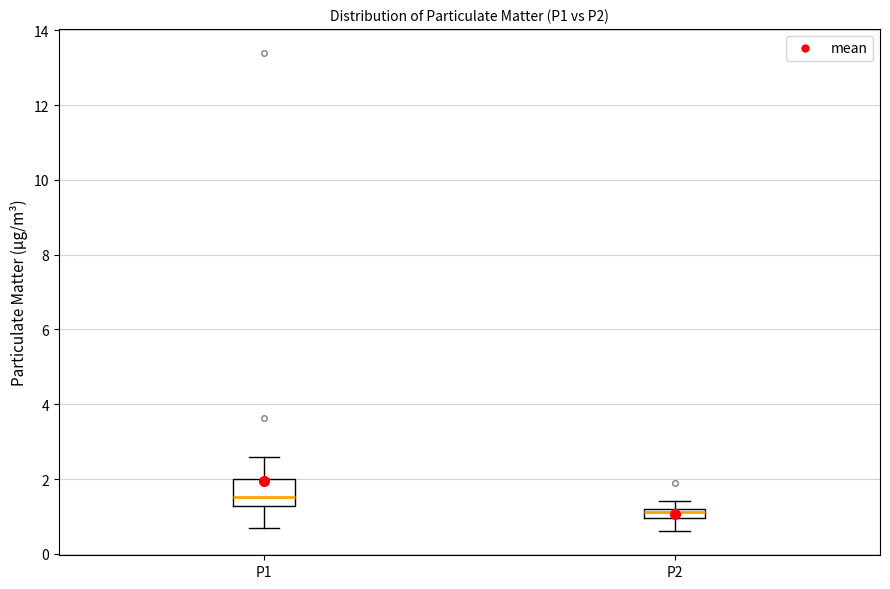

Where does the median line of the box for P1 sit on the y-axis? The values are not printed on the chart, so give them approximately, as read against the axis.

1.6